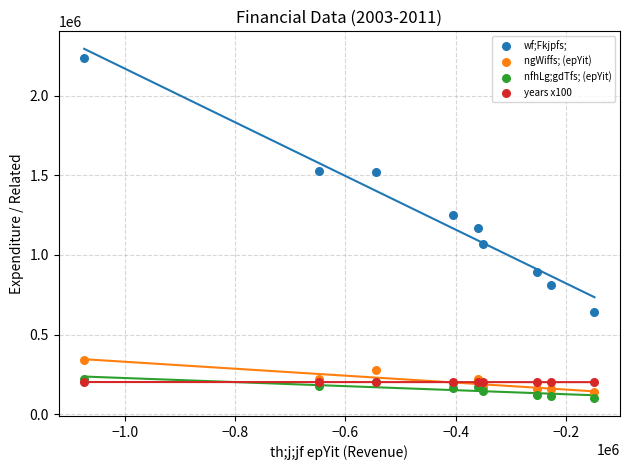

Which series has the largest Y range (max minus min)?

wf;Fkjpfs;